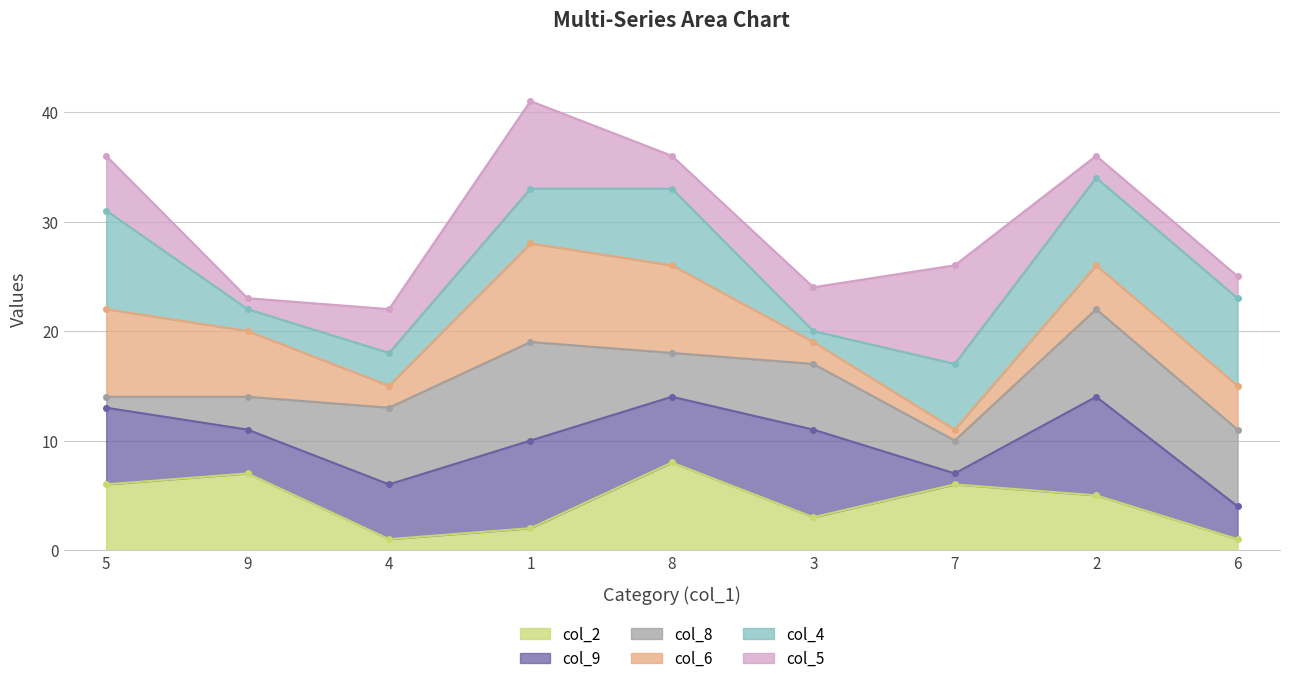

Is it true that col_4 line equals 10 at 8?

False